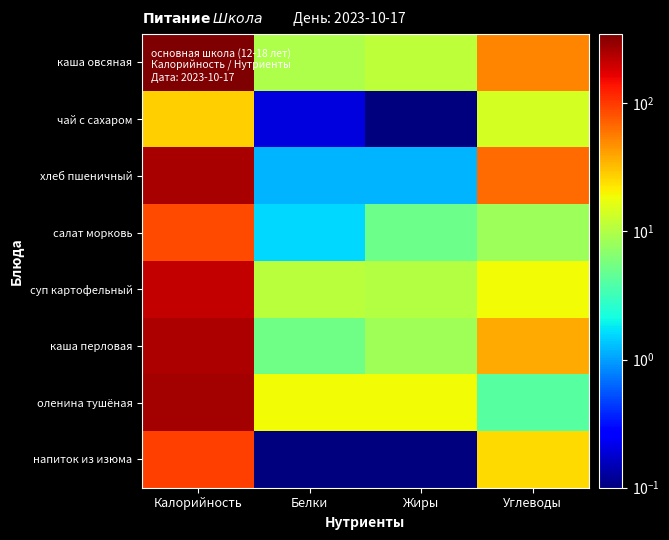

Which label corresponds to the largest value in the chart?

Калорийность